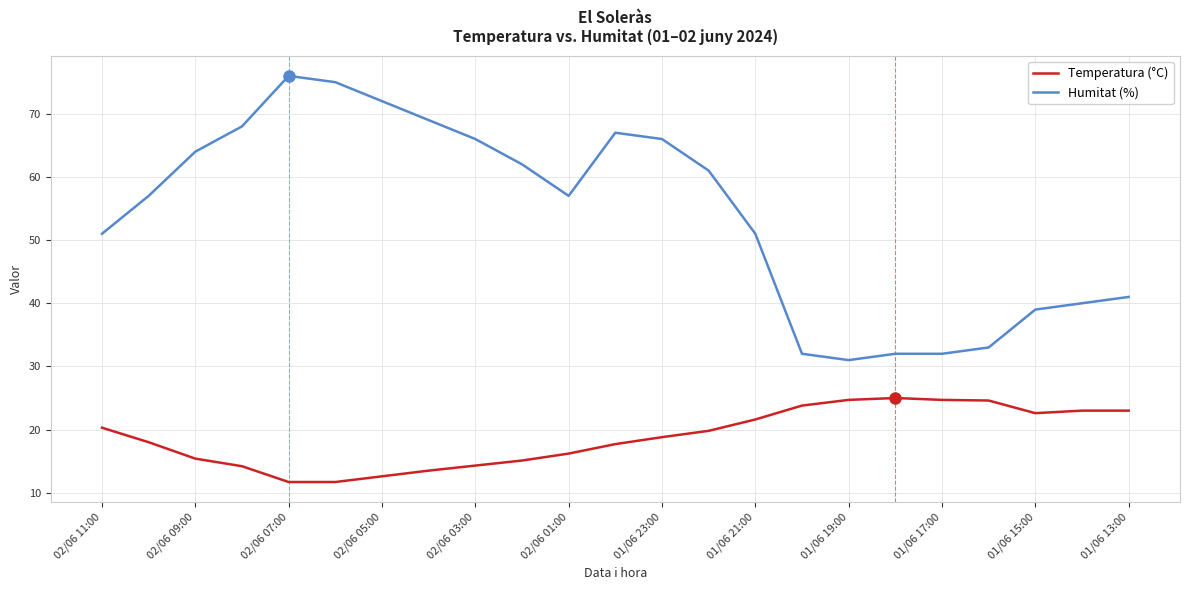

Which series has the largest total across all categories?

Humitat (%)